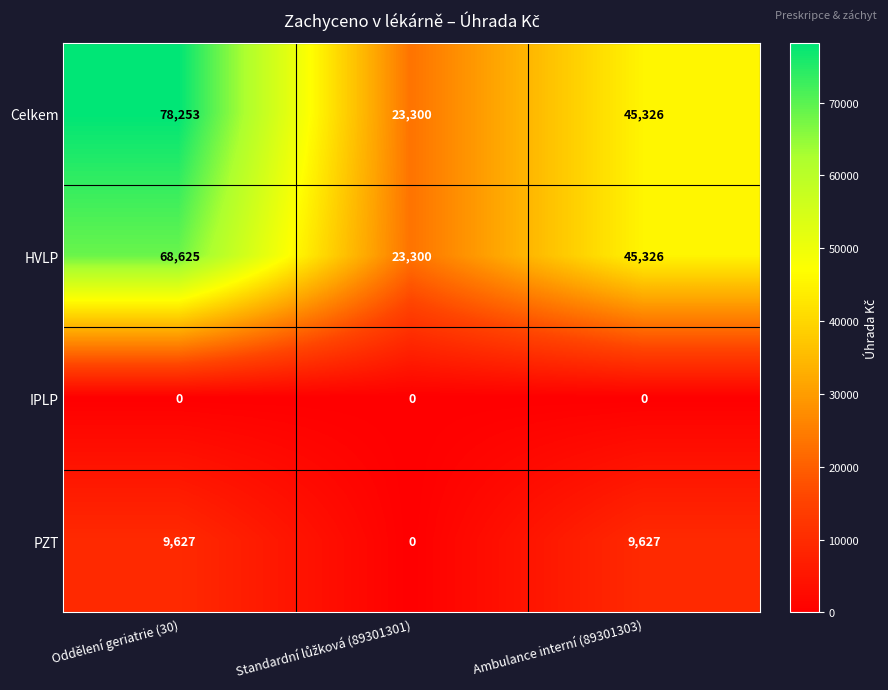

What is the approximate value of PZT at Oddělení geriatrie (30), to the nearest 10?

9630